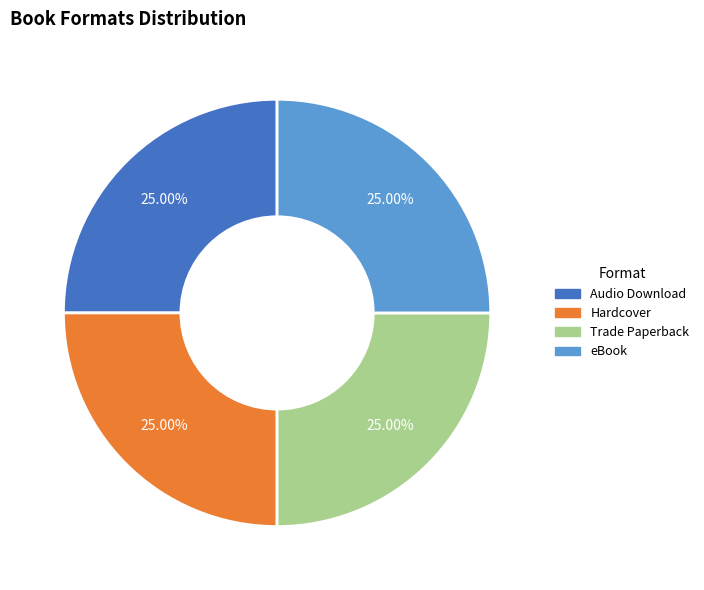

Does any single category account for the majority?

No